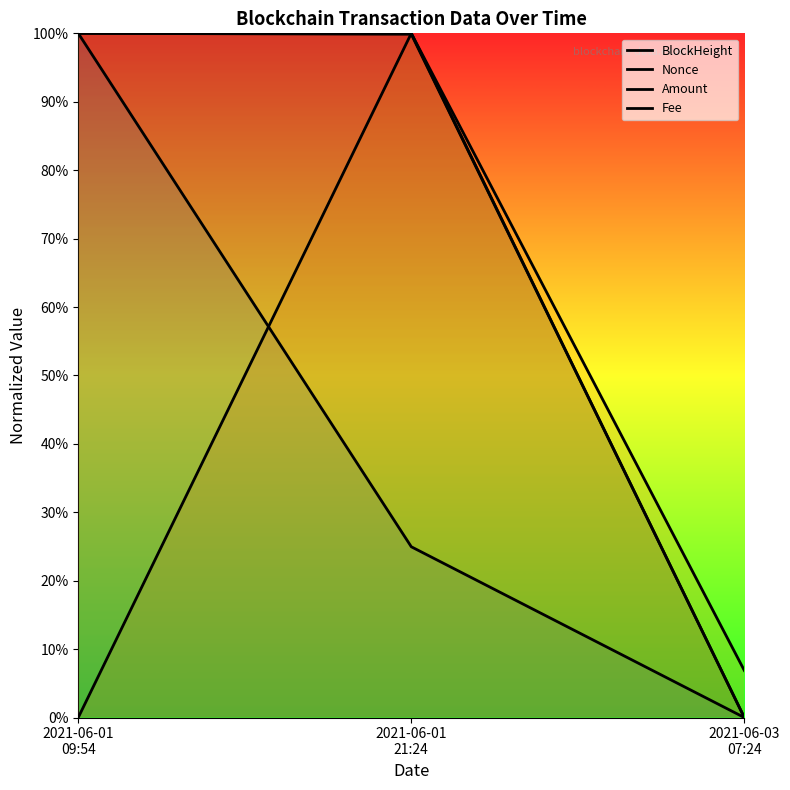

What is the average value of the BlockHeight series?

0.4